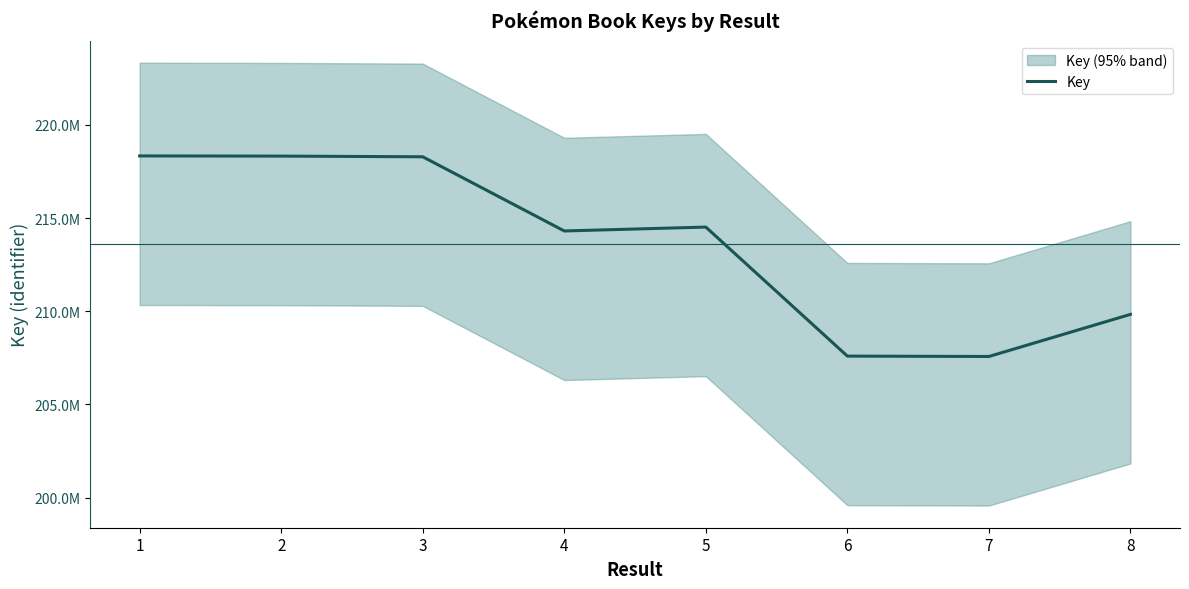

What is the sum of the values at 7 and 3?

425864619